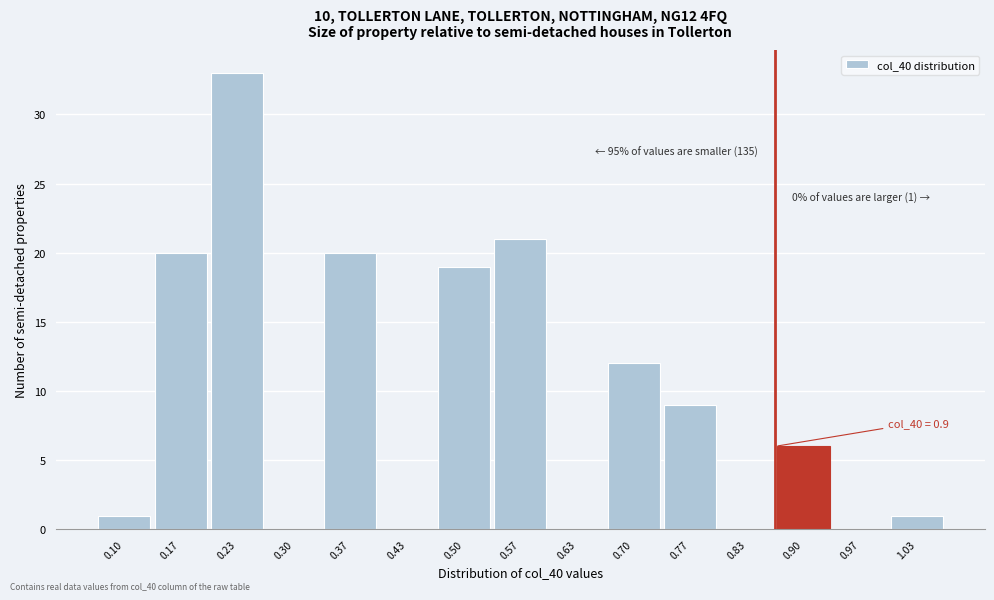

Reading left to right, list all the values displayed in this chart.

0.10=1	0.17=20	0.23=33	0.30=0	0.37=20	0.43=0	0.50=19	0.57=21	0.63=0	0.70=12	0.77=9	0.83=0	0.90=6	0.97=0	1.03=1